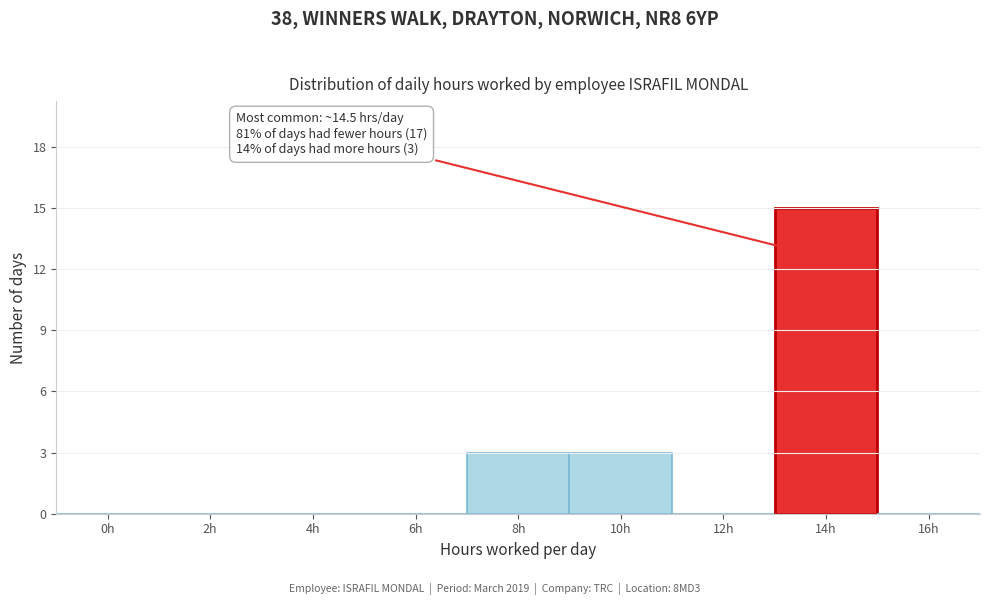

Reading right to left, what are all the values shown in this chart?

16h=0	14h=15	12h=0	10h=3	8h=3	6h=0	4h=0	2h=0	0h=0